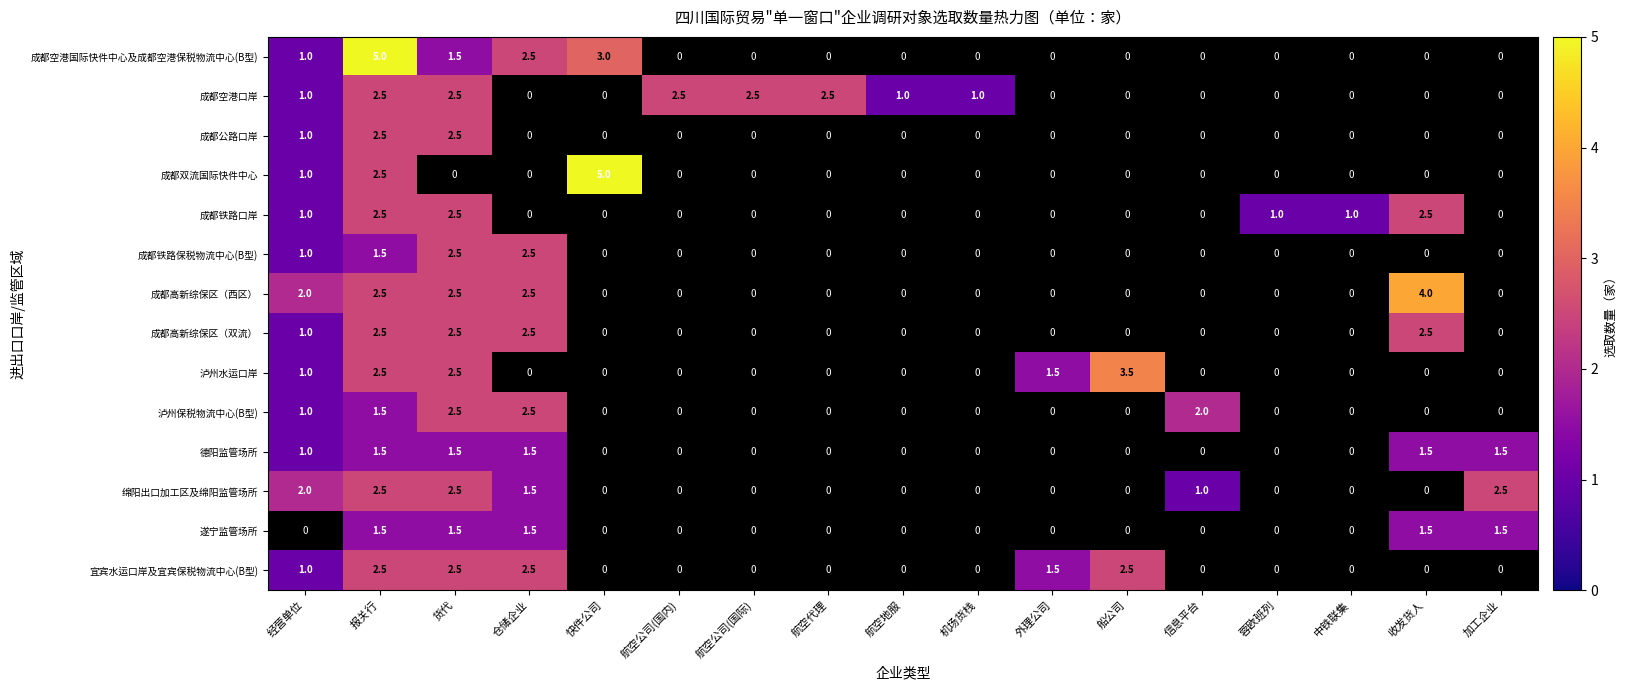

What is the minimum value shown in the chart?

1.0